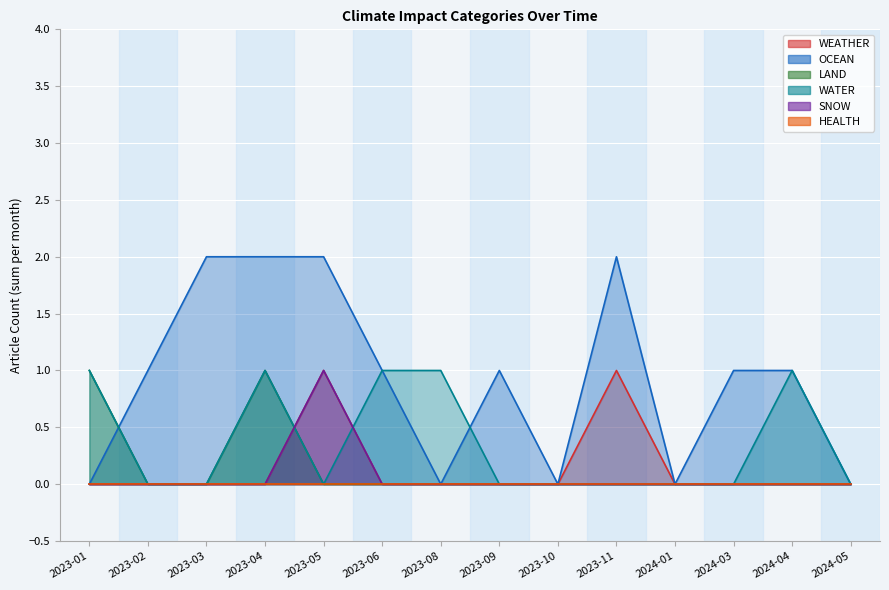

True or false: WEATHER and SNOW cross at least once.

False